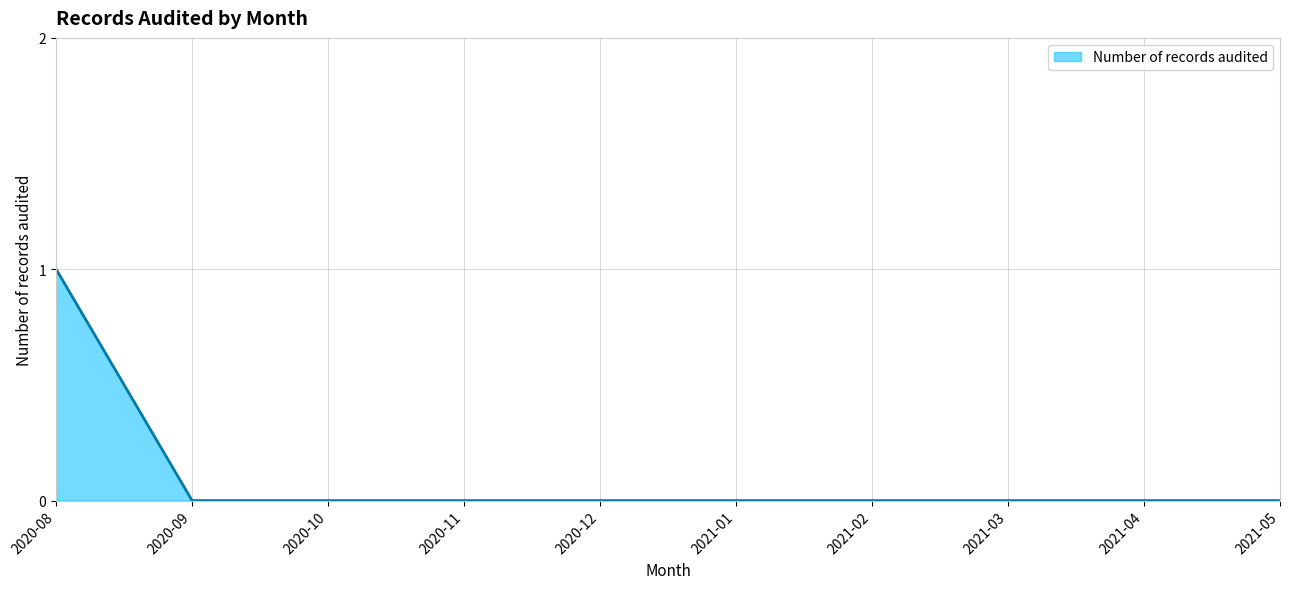

What is the sum of all values?

1